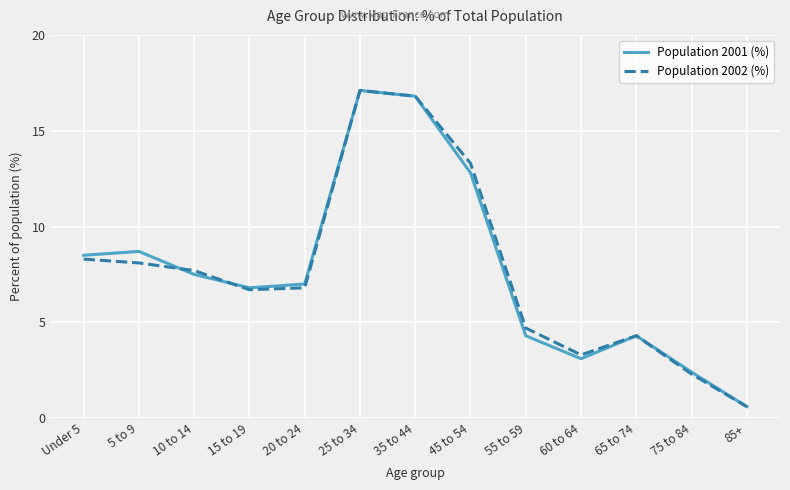

True or false: Population 2002 (%) has more than 1 interior local peaks.

True